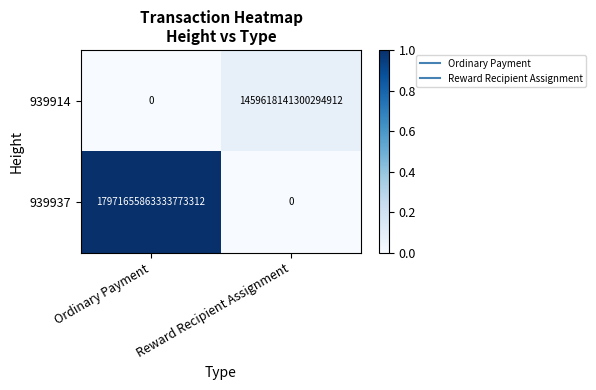

Count the number of data series in this chart.

2